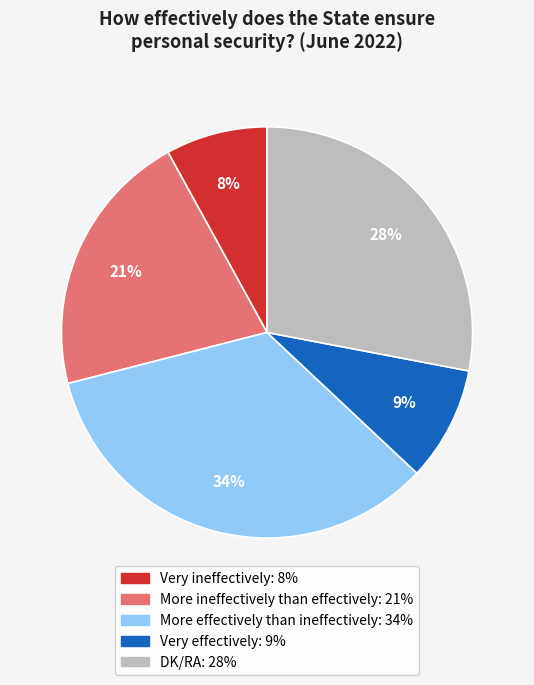

To the nearest percent, what is the difference between the Very effectively and Very ineffectively slice percentages?

1%